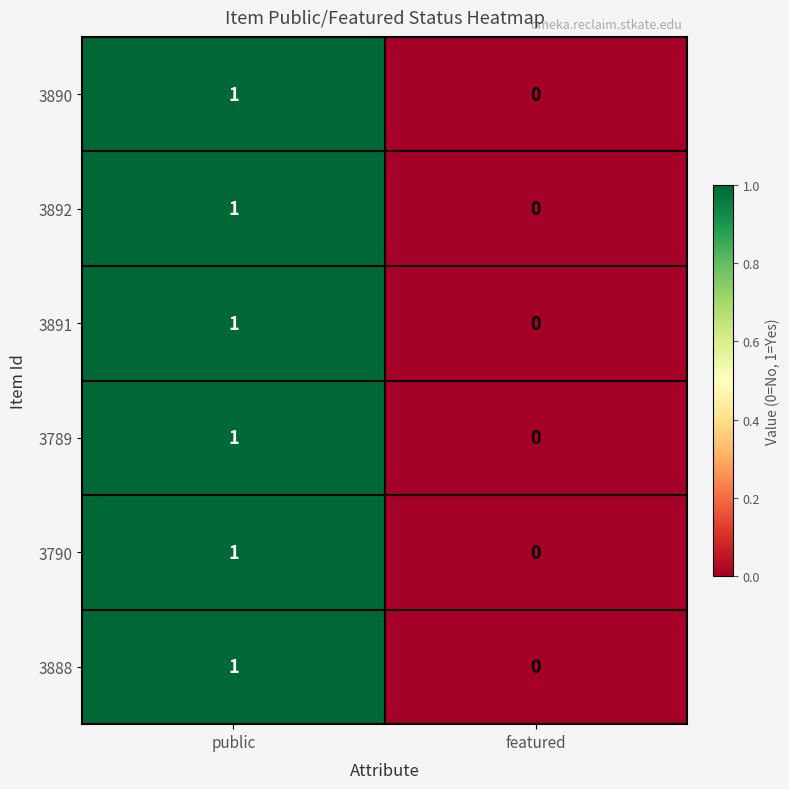

The value of 3790 at public is 1. True or false?

True